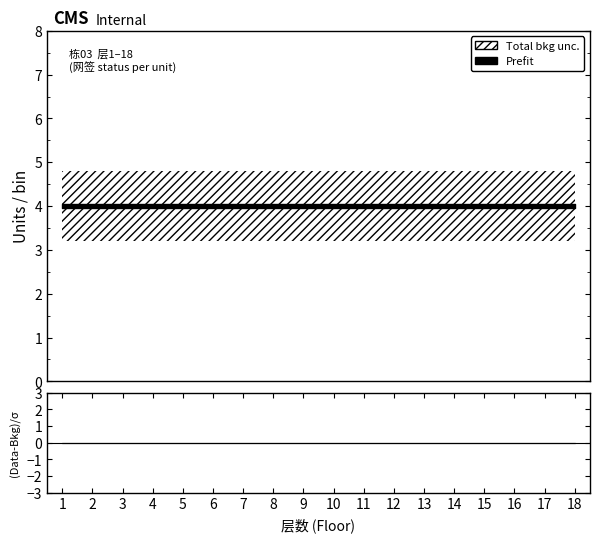

The value of Prefit at 16 is 4. True or false?

True